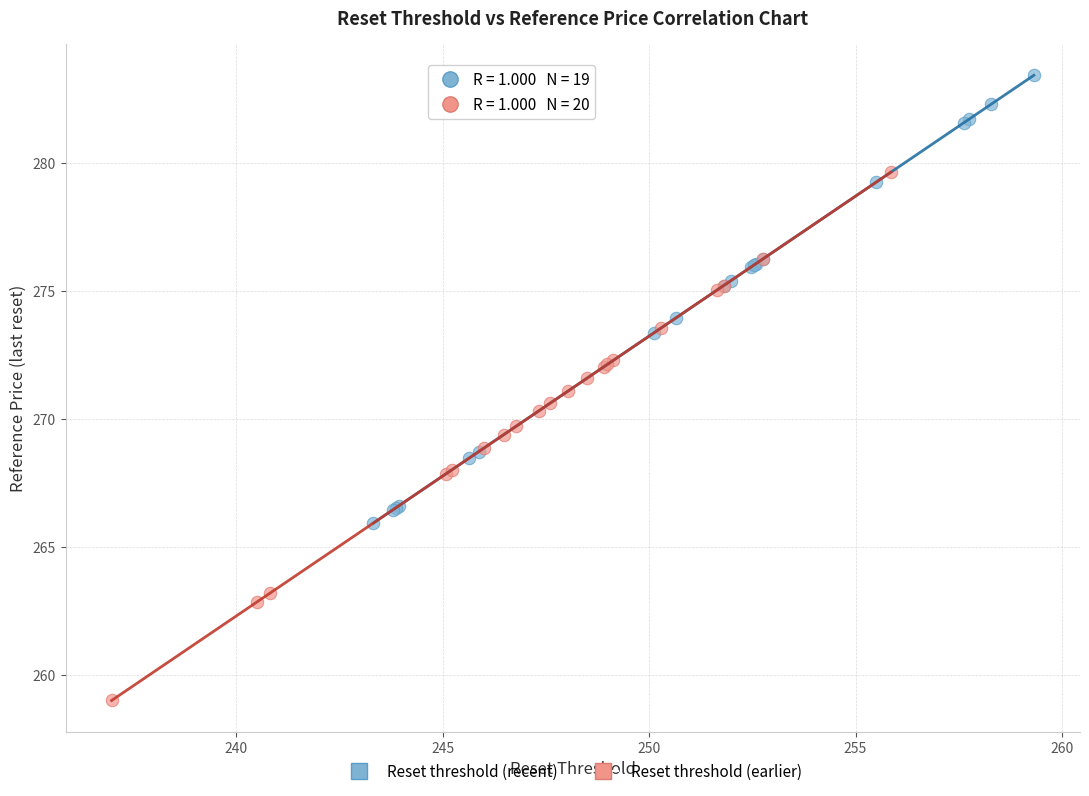

Which series reaches the maximum Y coordinate?

Reset threshold (recent)